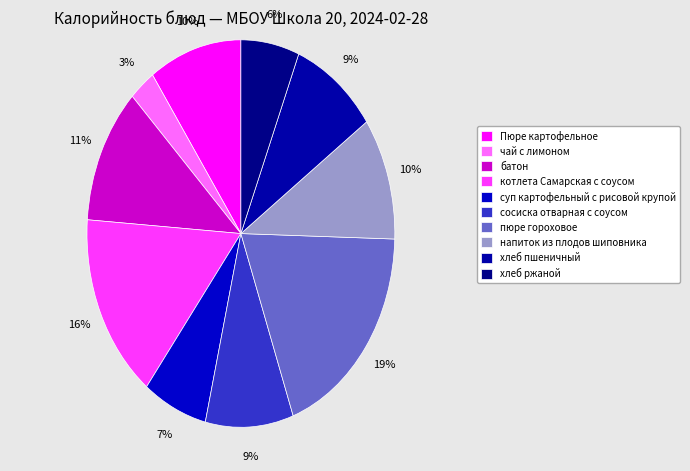

Does напиток из плодов шиповника represent more than half of the total?

No